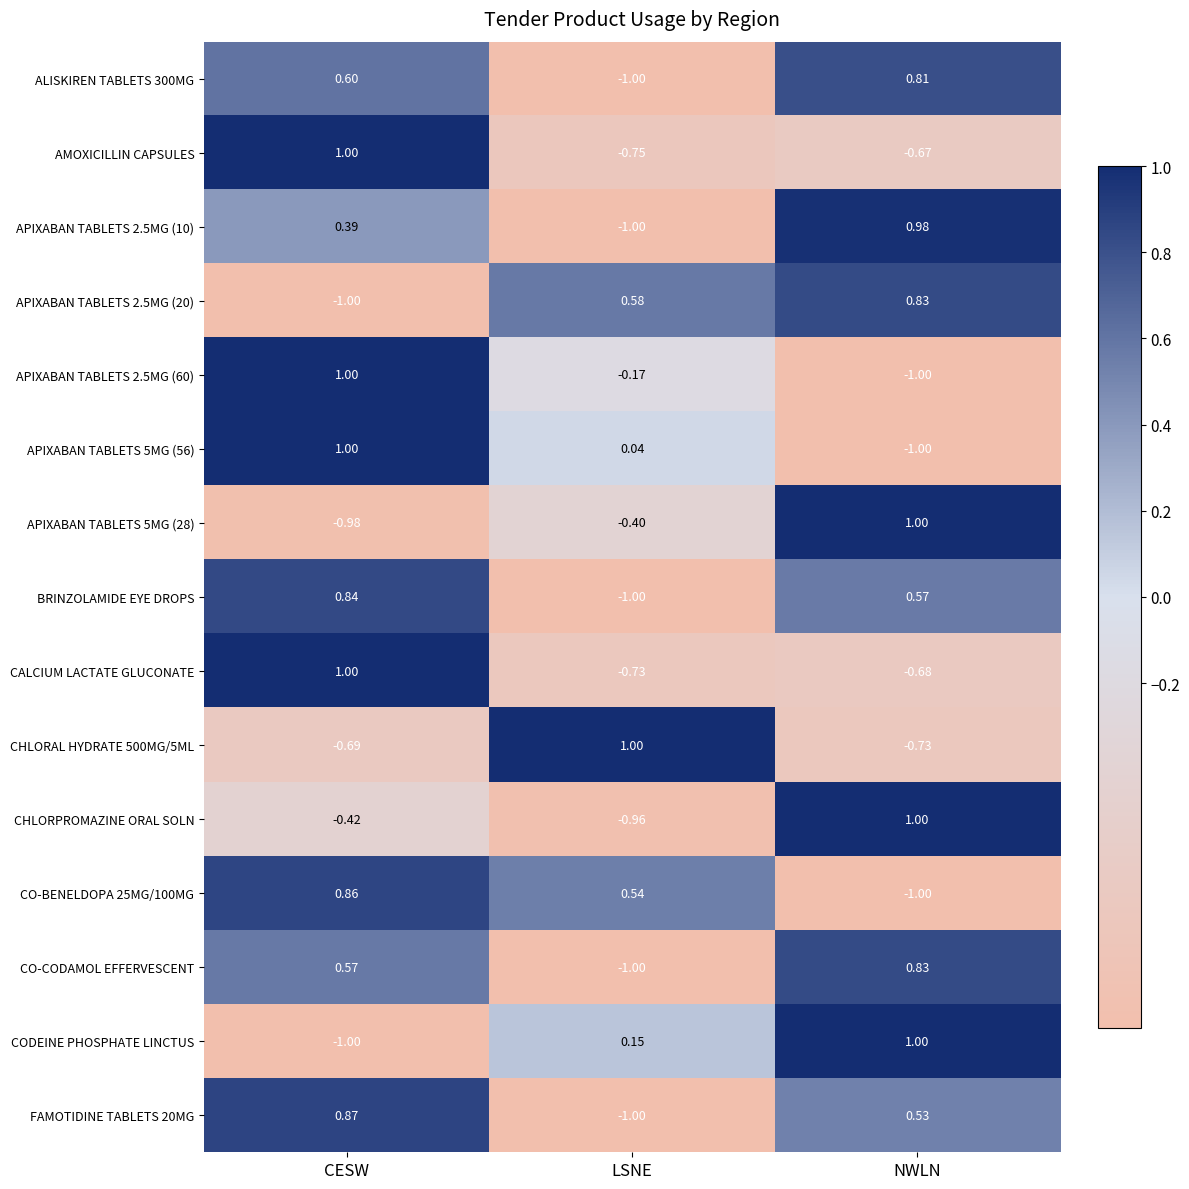

Count the number of categories in the chart.

3